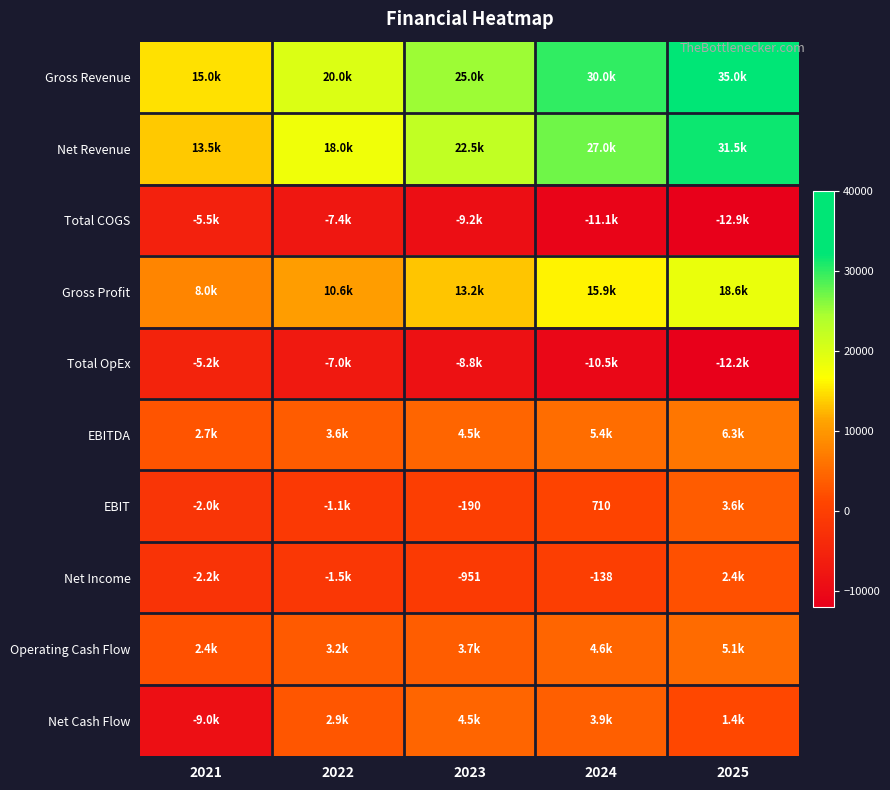

How many data points in Total COGS are above -9250?

2